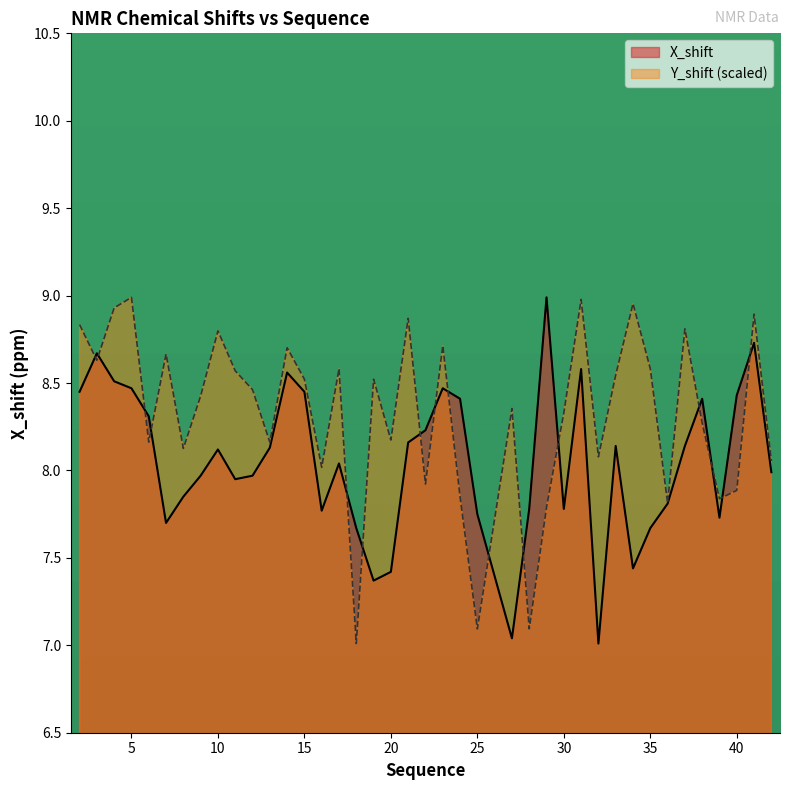

What is the minimum value for X_shift?

7.0